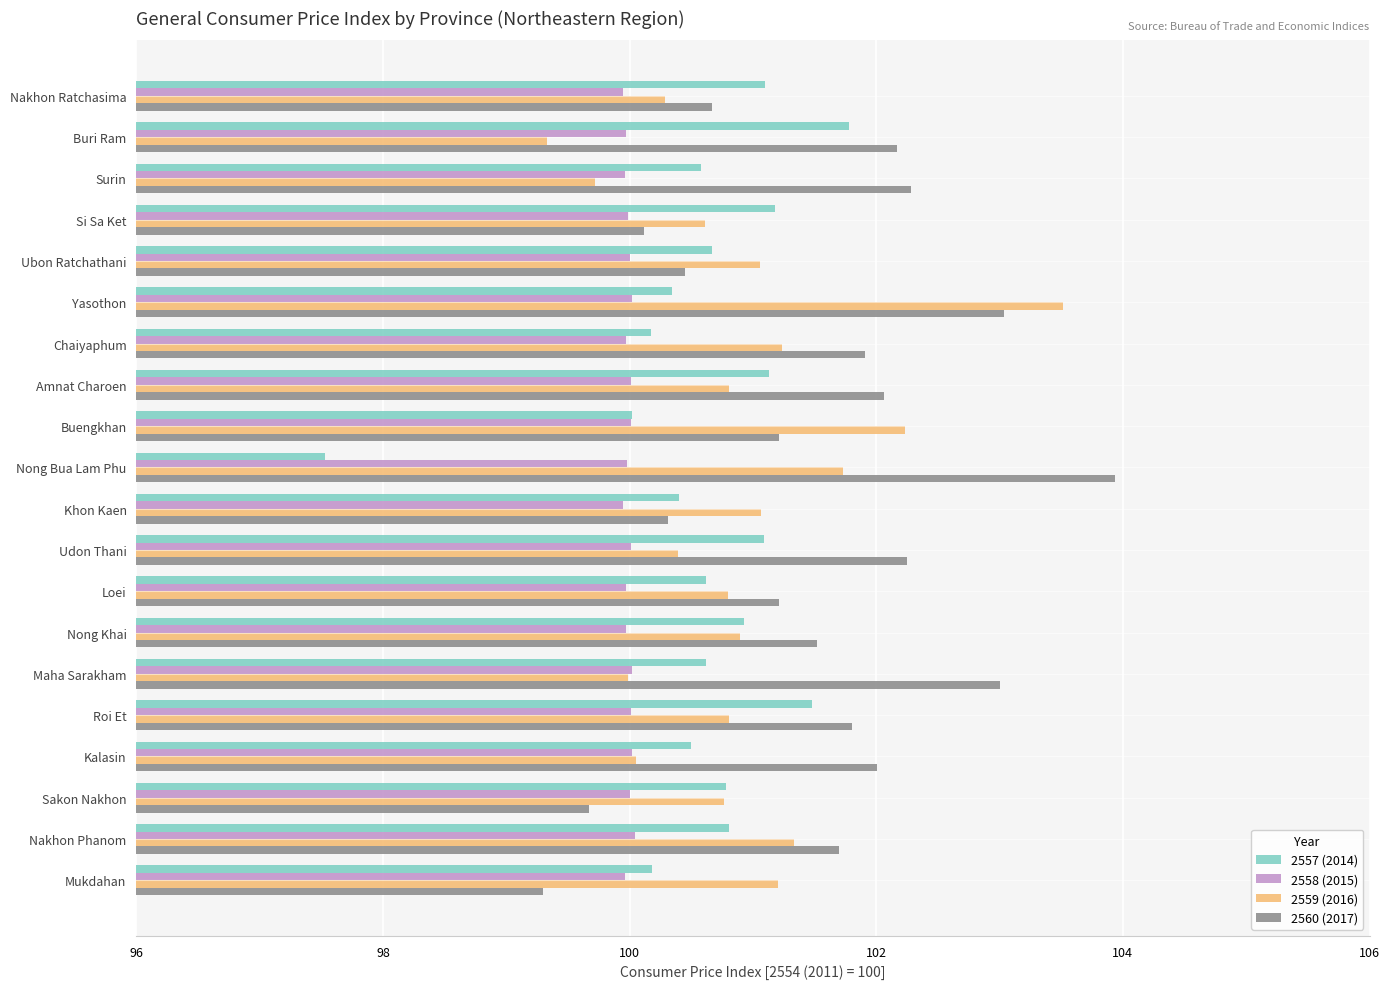

List the series in order of their peak value, highest first.

2560 (2017), 2559 (2016), 2557 (2014), 2558 (2015)